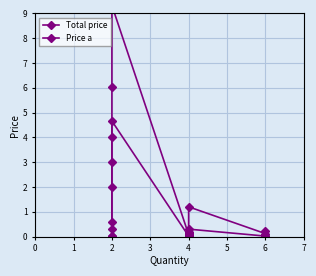

Is the value of Total price at 6 greater than the value of Price a at 2?

Yes